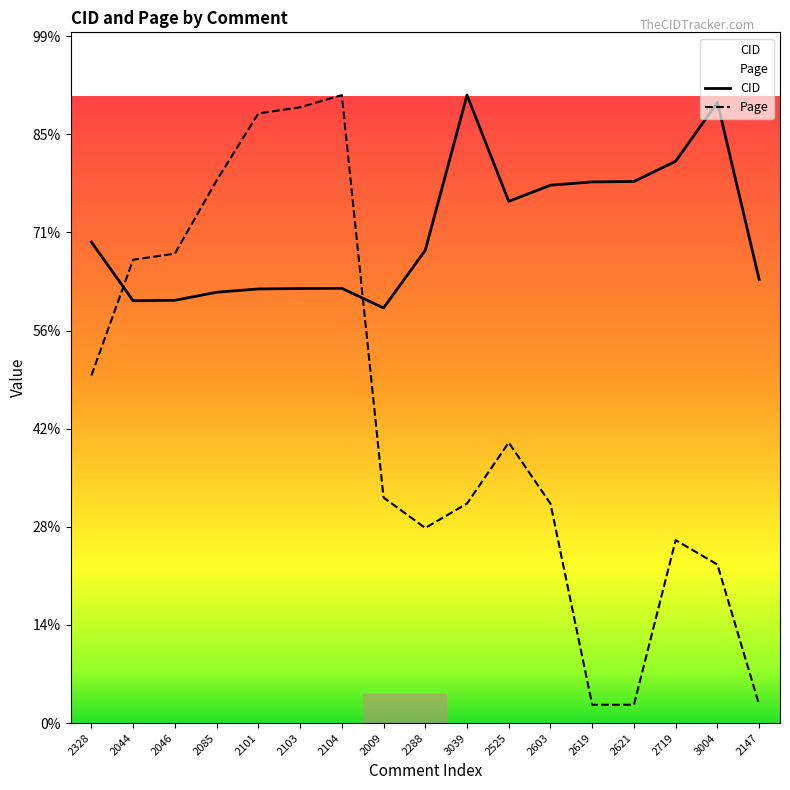

Does the chart display data point markers on the line(s)?

No